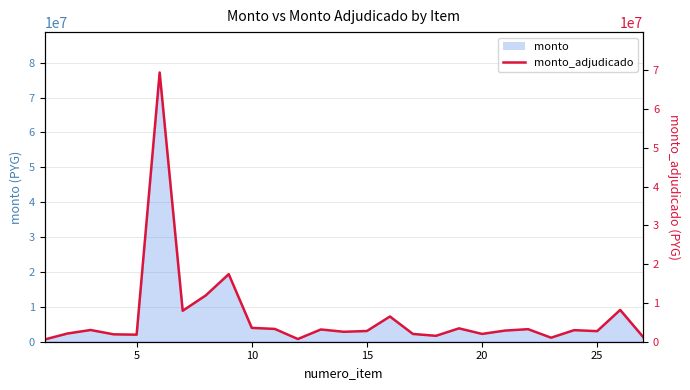

How many interior local peaks (higher than both neighbors) does the data have?

9